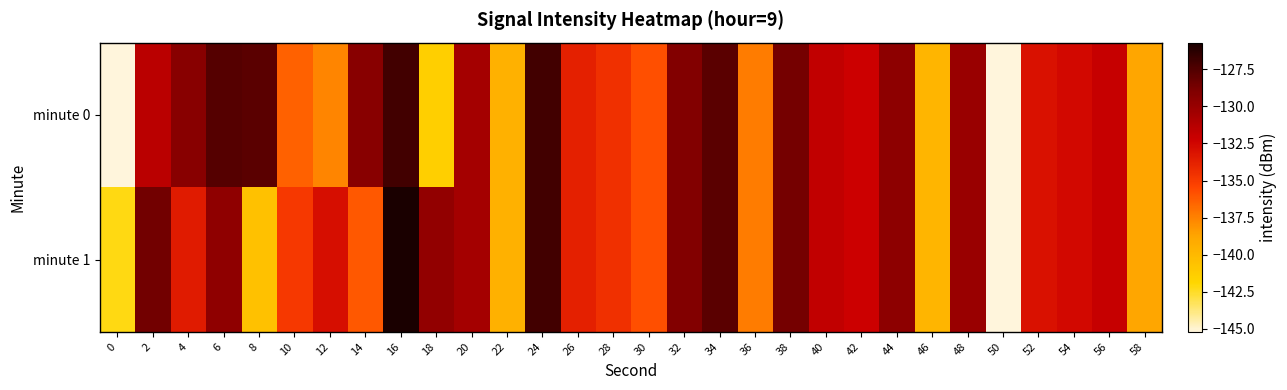

Which series changed the most between 26 and 48?

minute 0